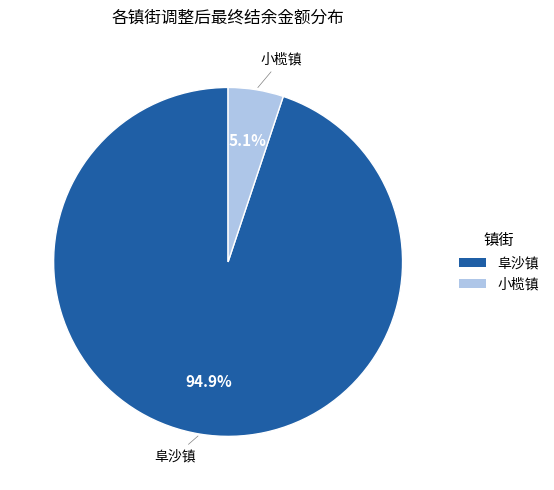

Is there any slice that represents more than half of the pie?

Yes